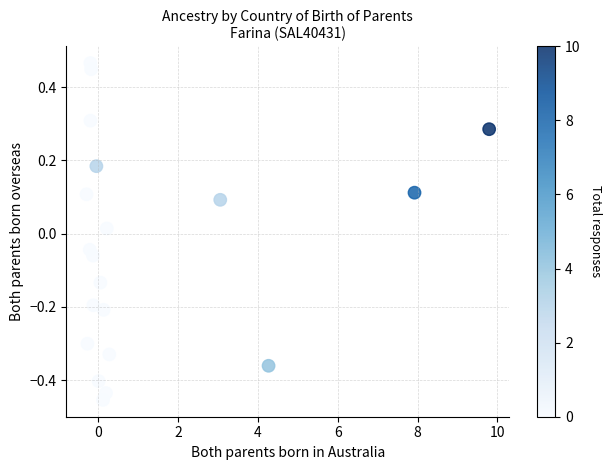

What is the range of Y values (max minus min)?

0.9